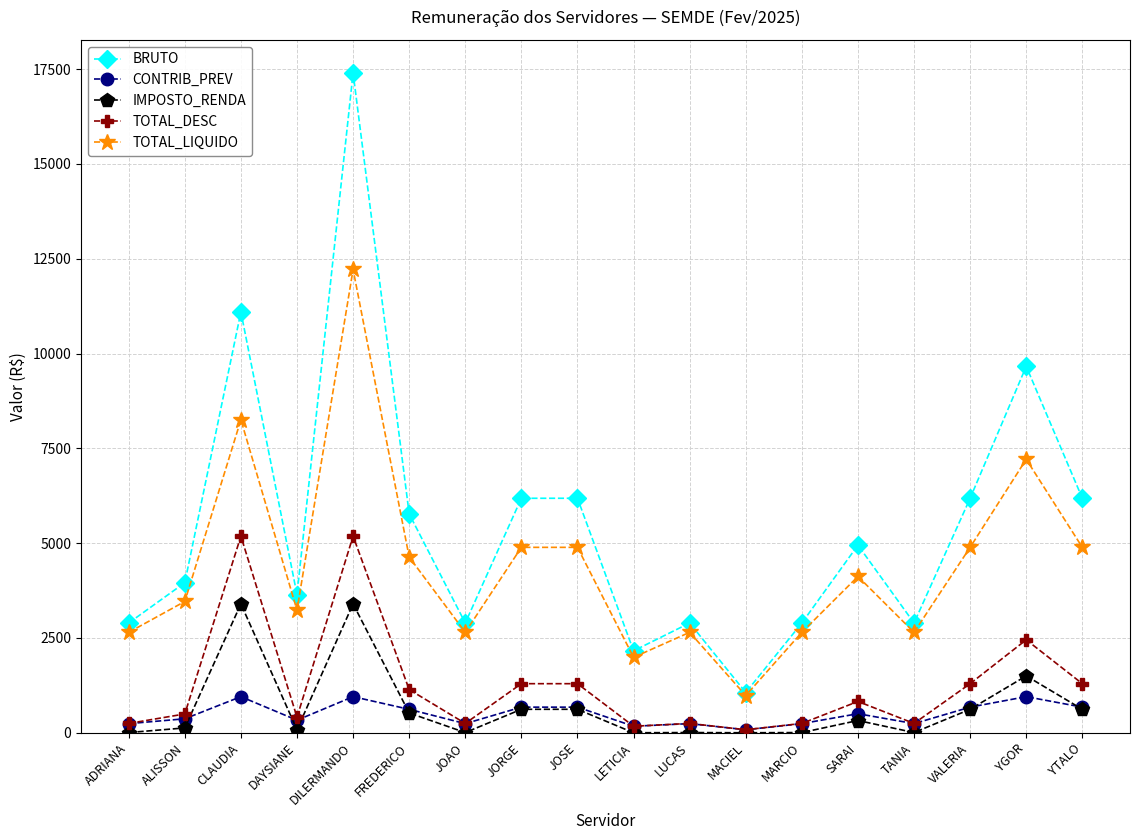

The TOTAL_LIQUIDO series shows 2798.3 at JOSE. True or false?

False